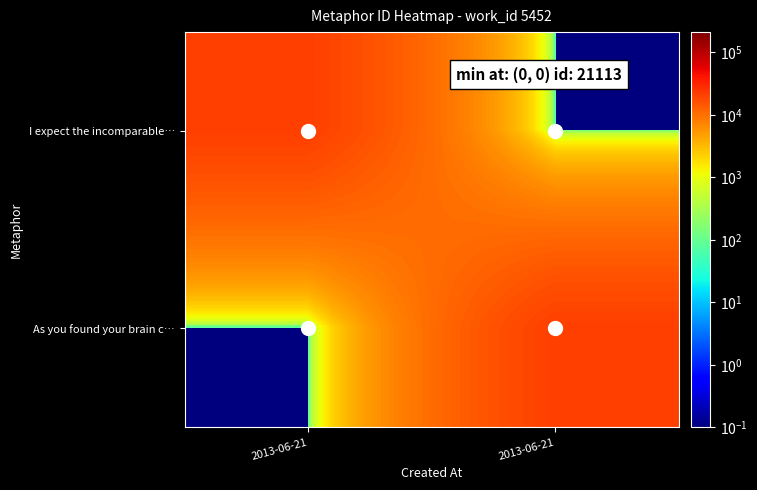

How many distinct data groups are displayed?

2